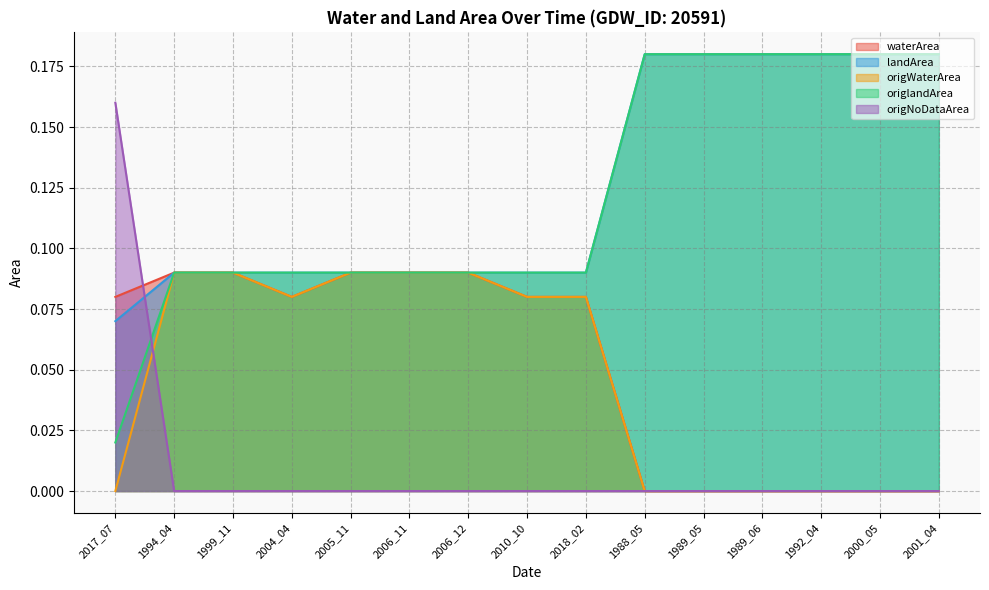

True or false: waterArea and origlandArea cross at least once.

False